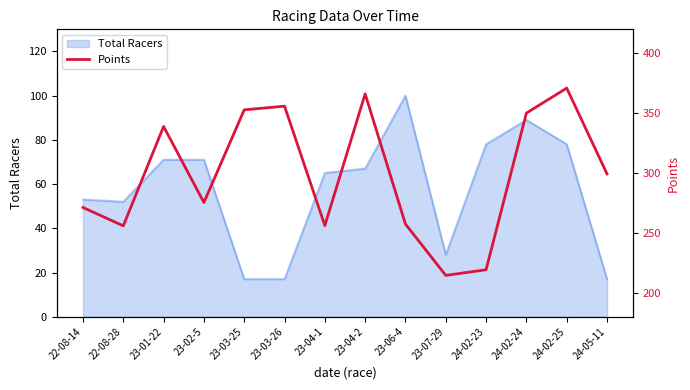

The chart shows a value of 435.7 at 22-08-14. True or false?

False